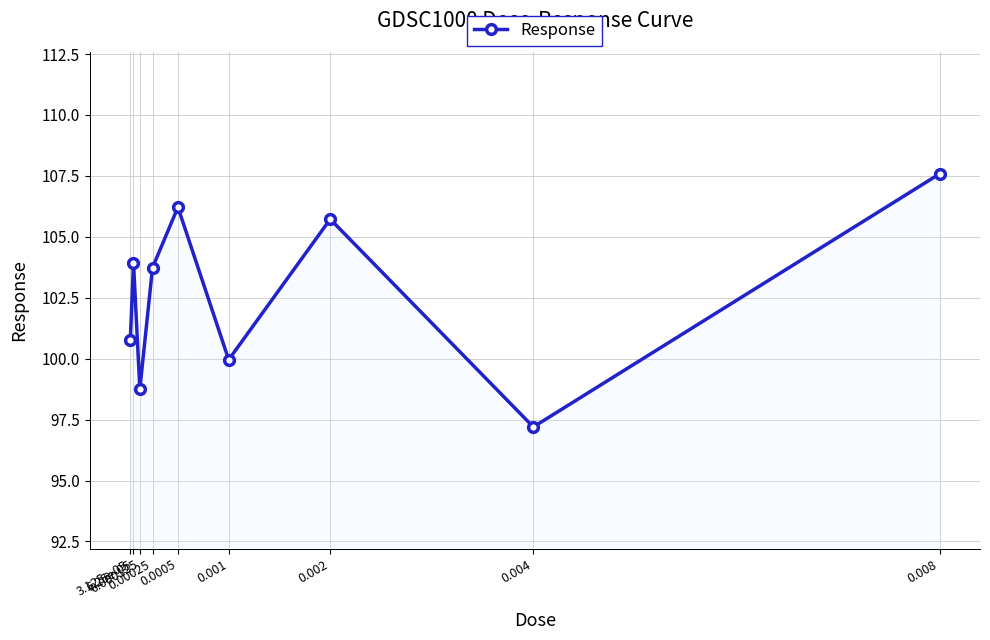

Which has a higher value, 0.00025 or 0.001?

0.00025